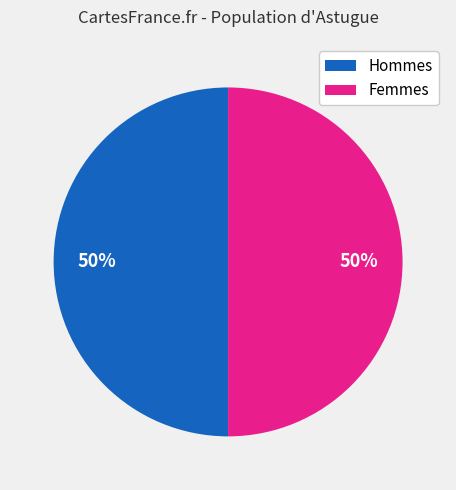

Combined, do Femmes and Hommes account for over 50%?

Yes